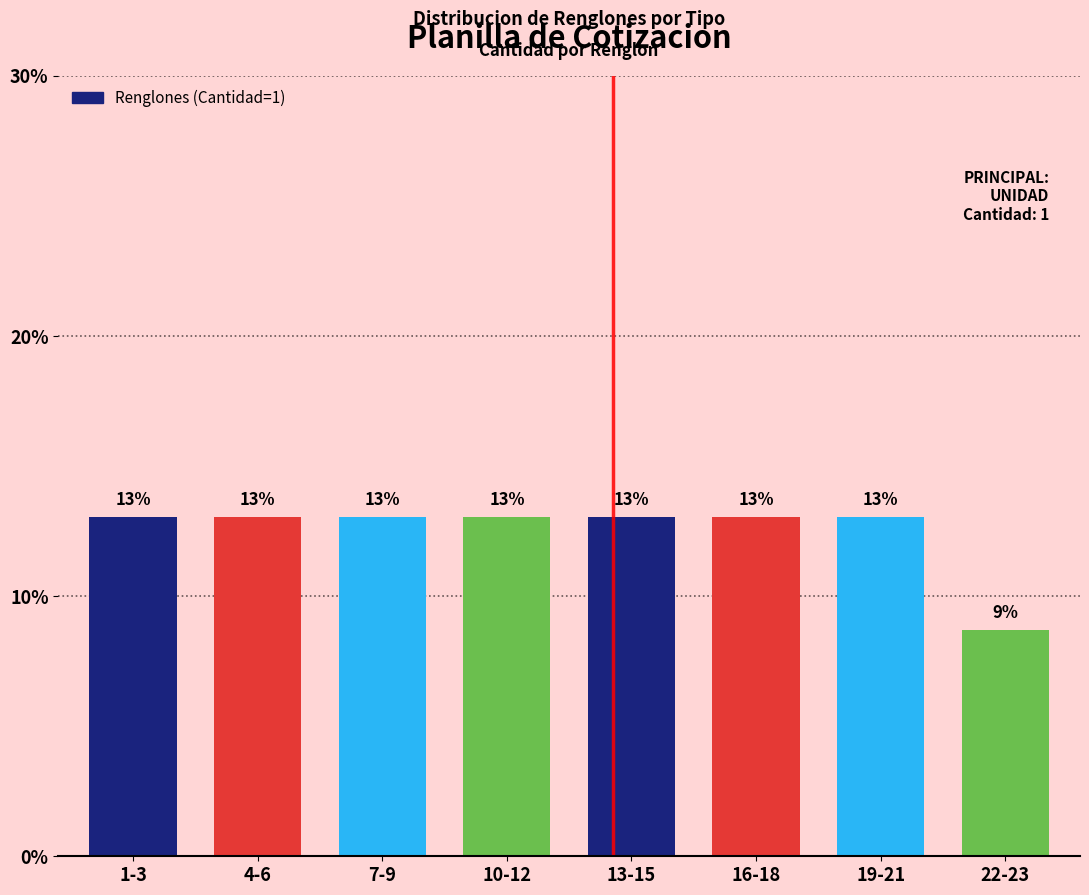

What is the approximate value at 22-23?

8.7